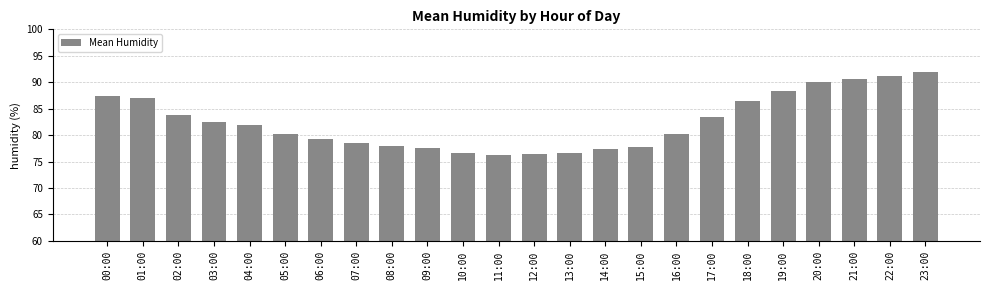

What is the smallest value displayed?

76.2